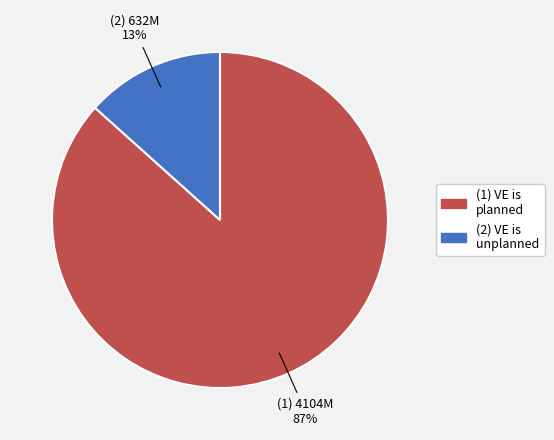

What is the largest slice in the pie chart?

(1) VE is planned